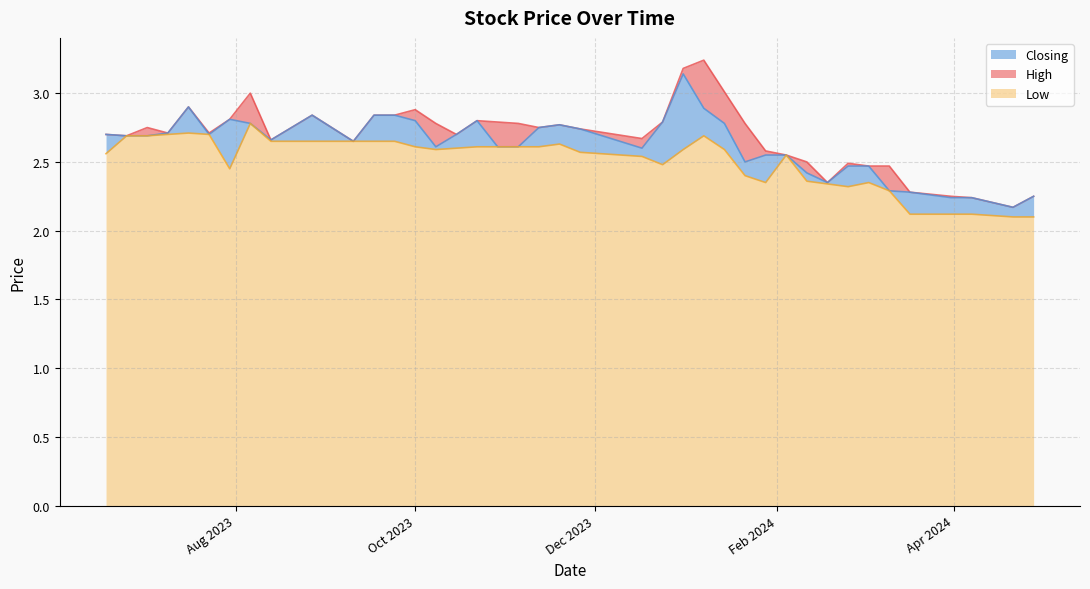

True or false: Closing has more than 0 interior local peaks.

True